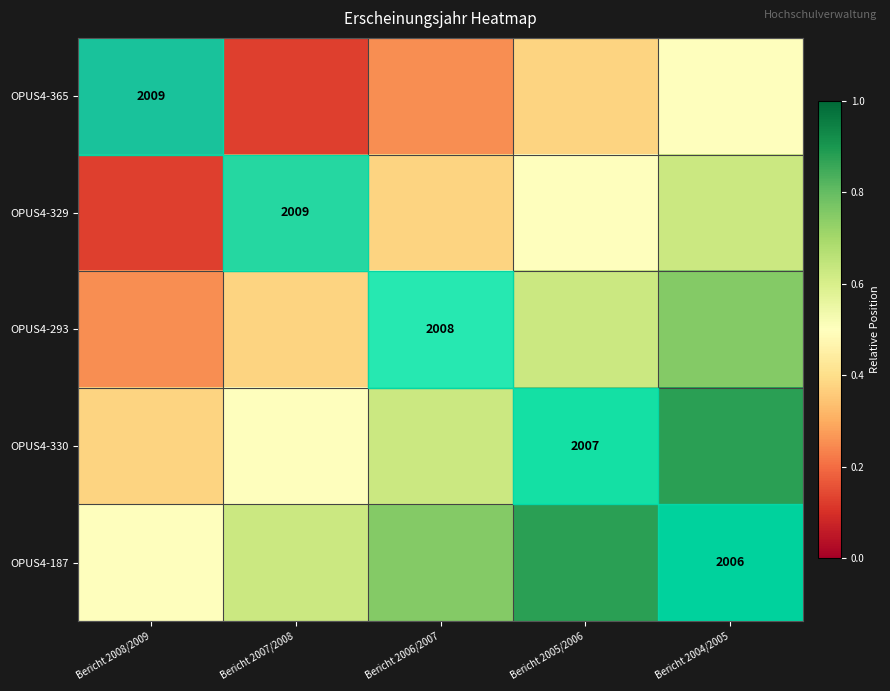

Between Bericht 2008/2009 and Bericht 2007/2008, which is larger?

Bericht 2007/2008